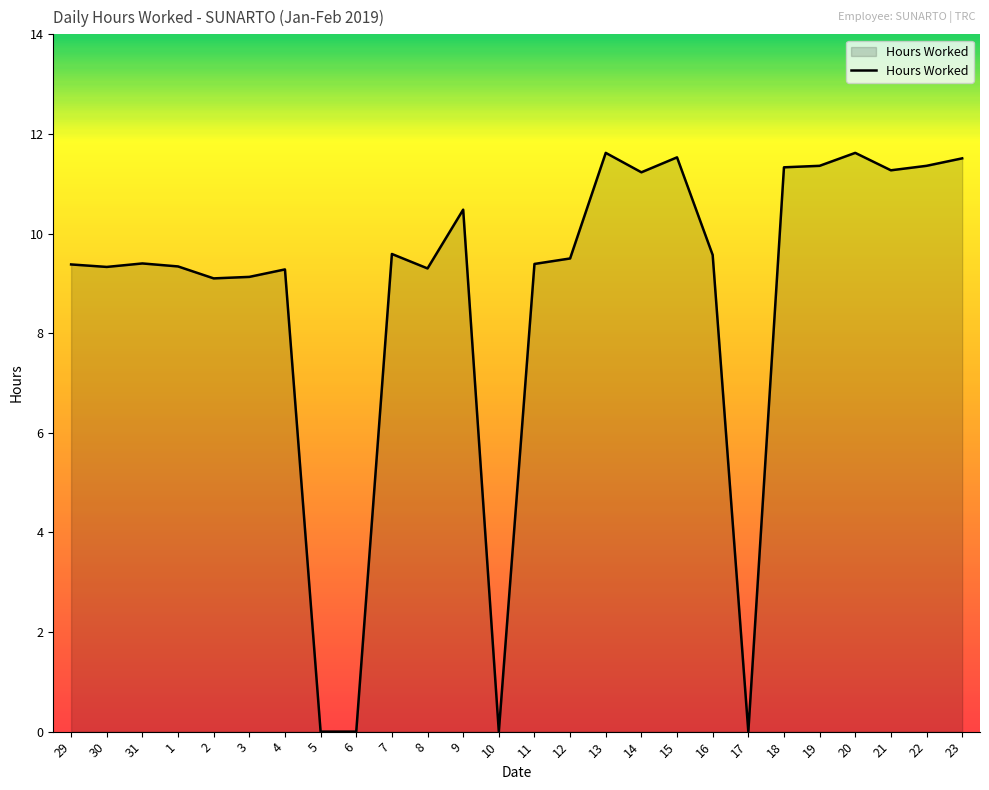

What is the maximum value shown in the chart?

11.6